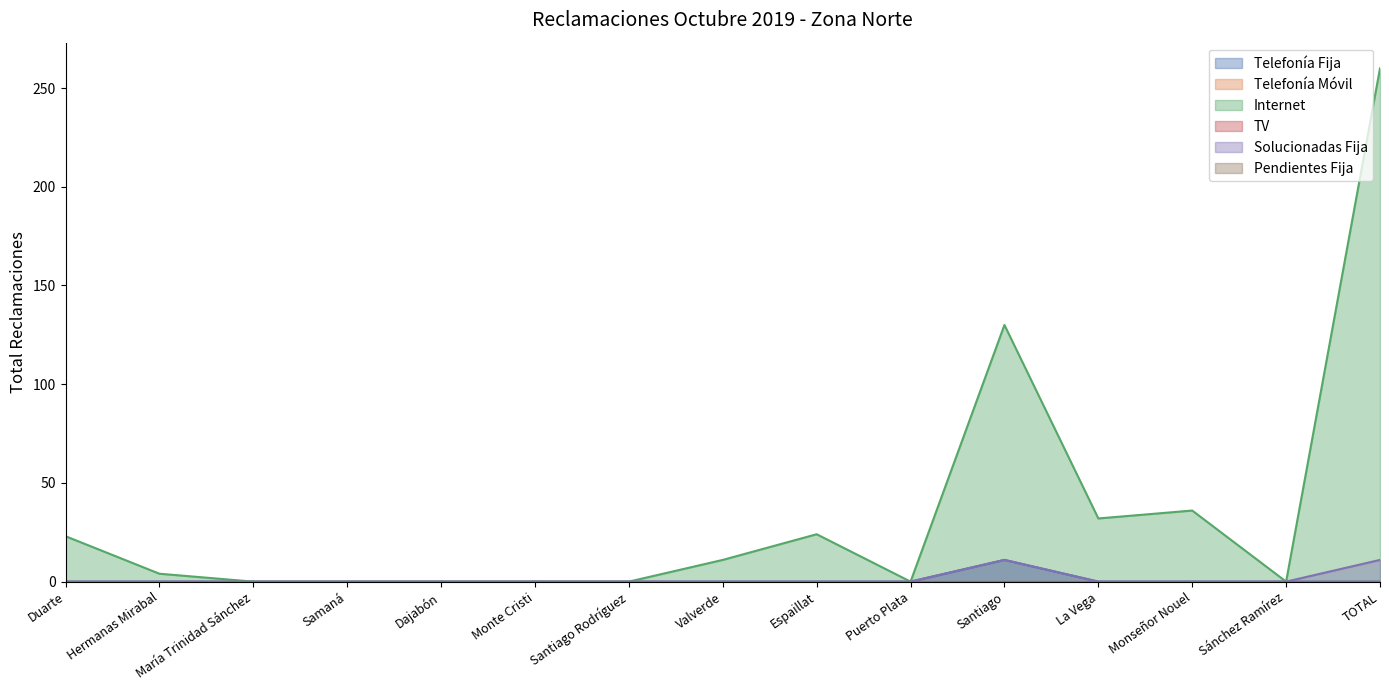

Rank the series by their maximum value, from lowest to highest.

Telefonía Fija, Solucionadas Fija, Internet